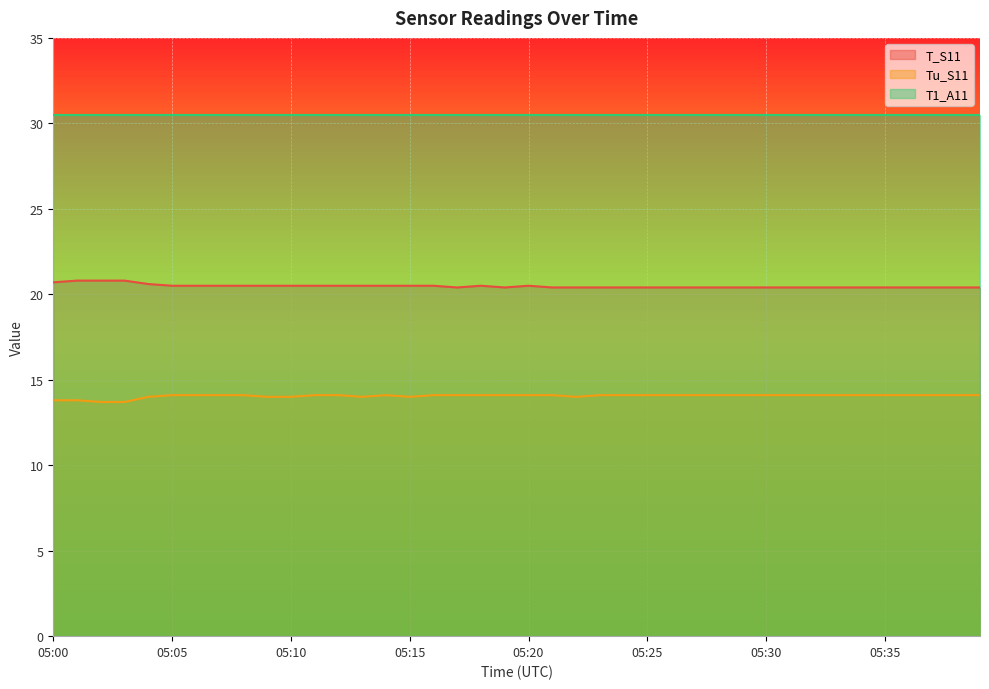

What is the minimum value shown in the chart?

13.7